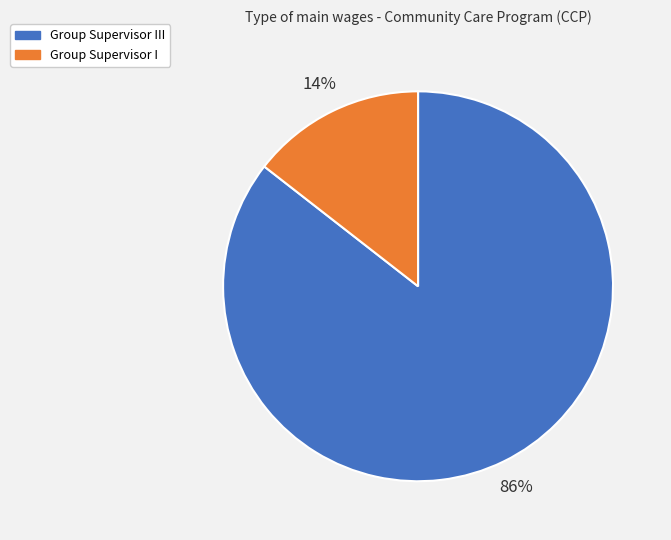

To the nearest percent, what is the average slice percentage?

50%